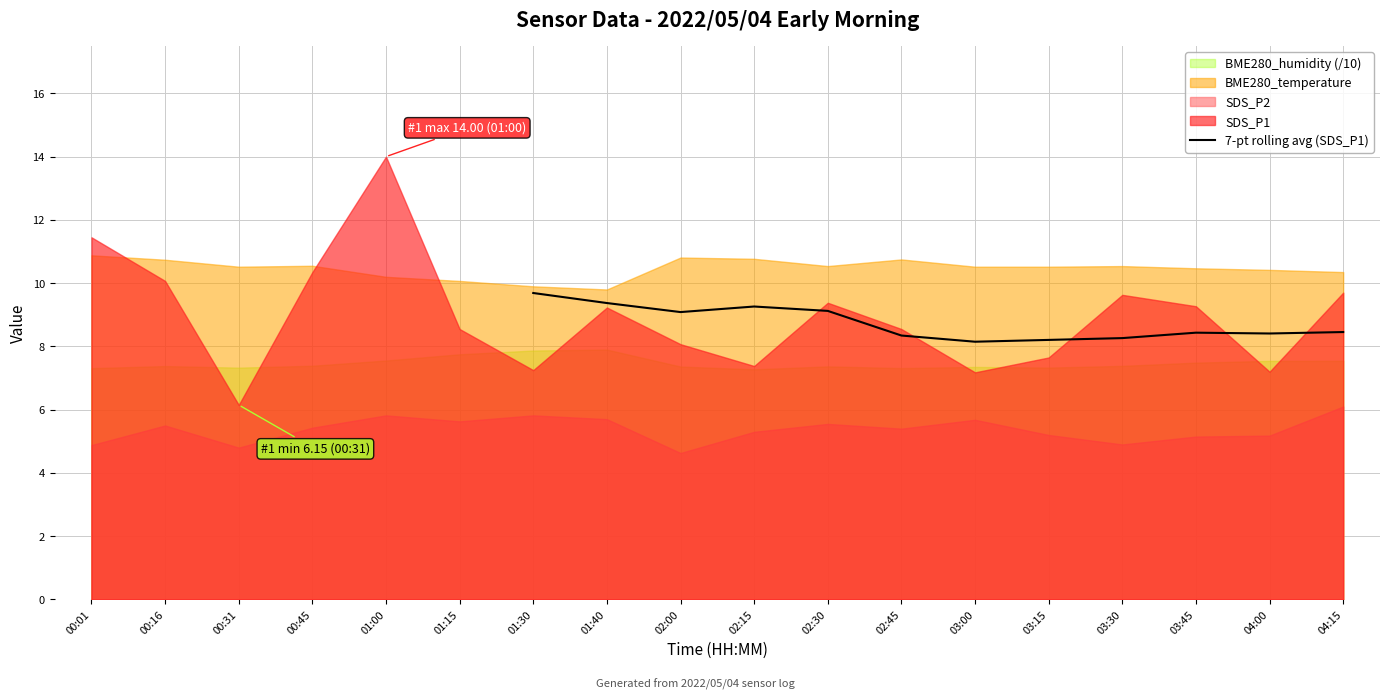

Reading right to left, list all the values displayed in this chart.

8.5	8.4	8.4	8.3	8.2	8.1	8.3	9.1	9.3	9.1	9.4	9.7